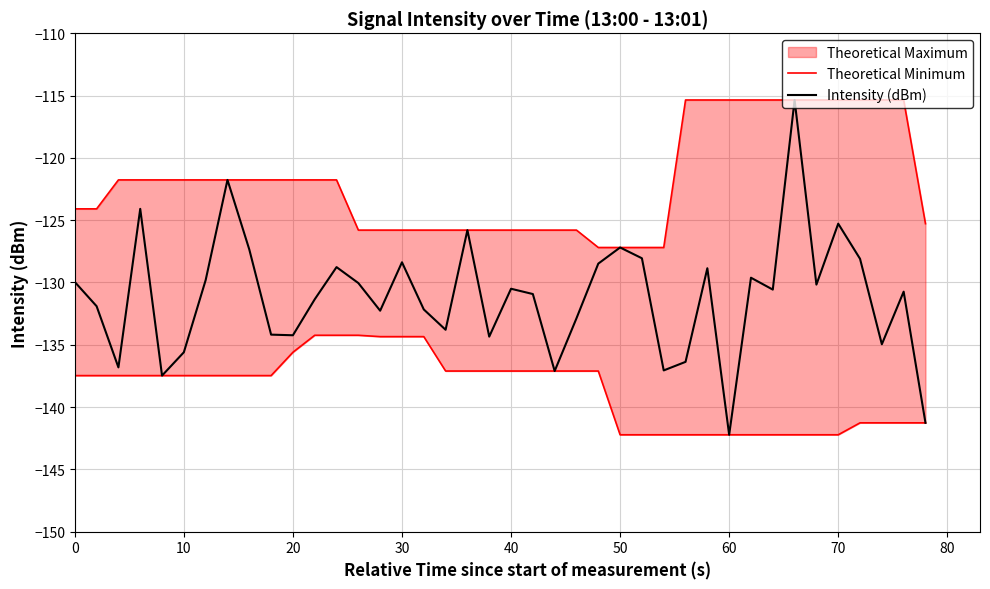

Does the chart display data point markers on the line(s)?

No